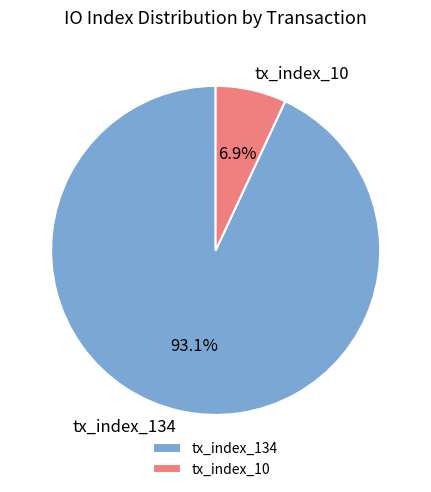

The tx_index_134 slice represents 93% of the pie. True or false?

True